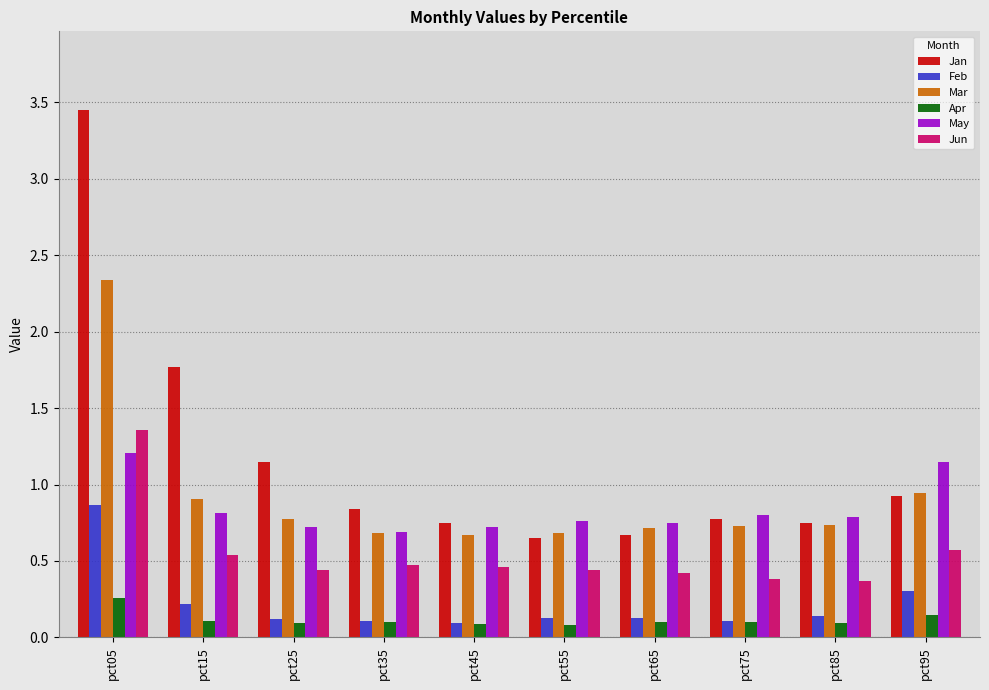

Are the bars grouped side by side (vs. stacked)?

Yes